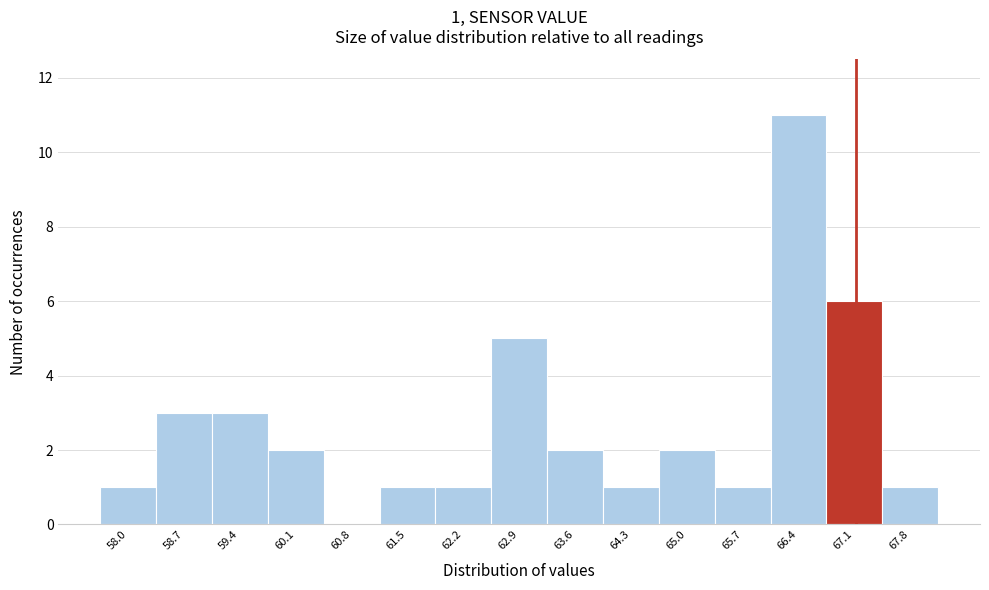

Over which range of the x-axis is the bar tallest?

66.0 to 66.7